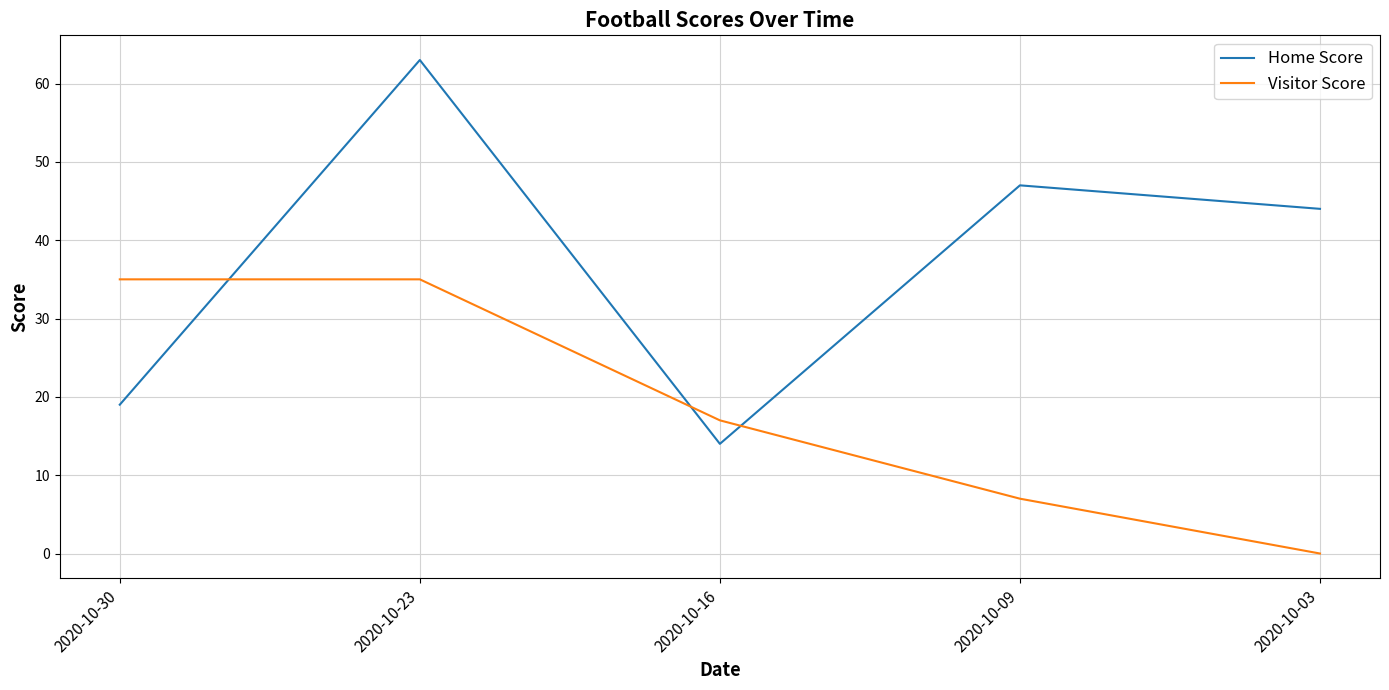

At which label is Home Score closest to 38?

2020-10-03